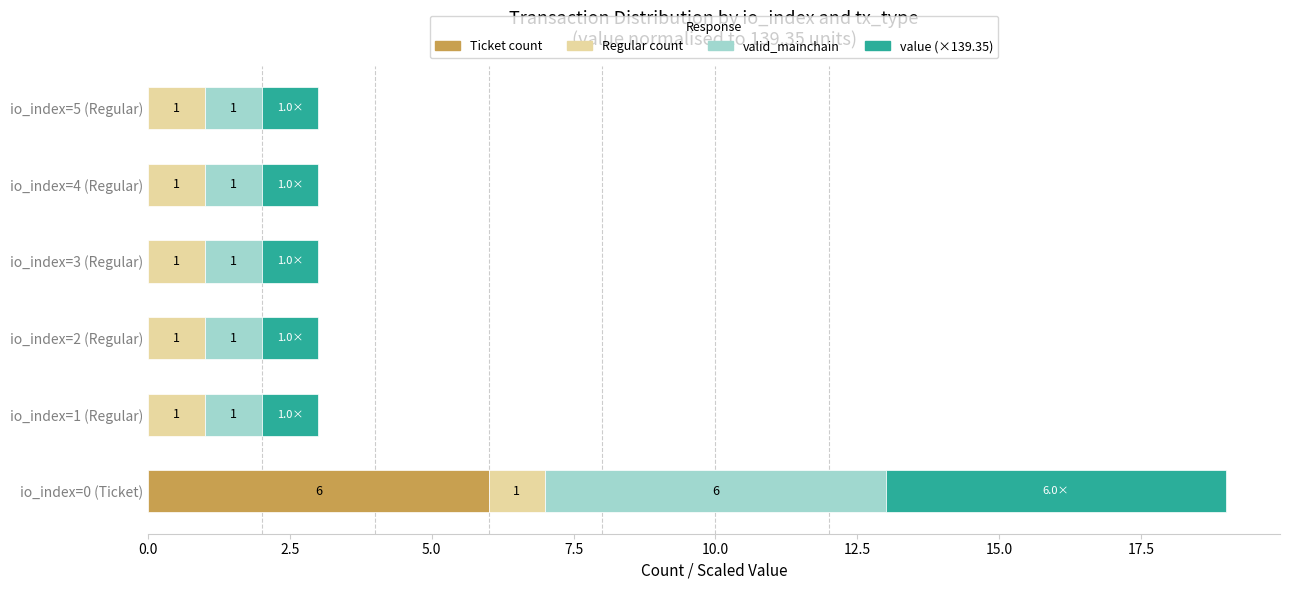

What is the total value across all series at io_index=4 (Regular)?

3